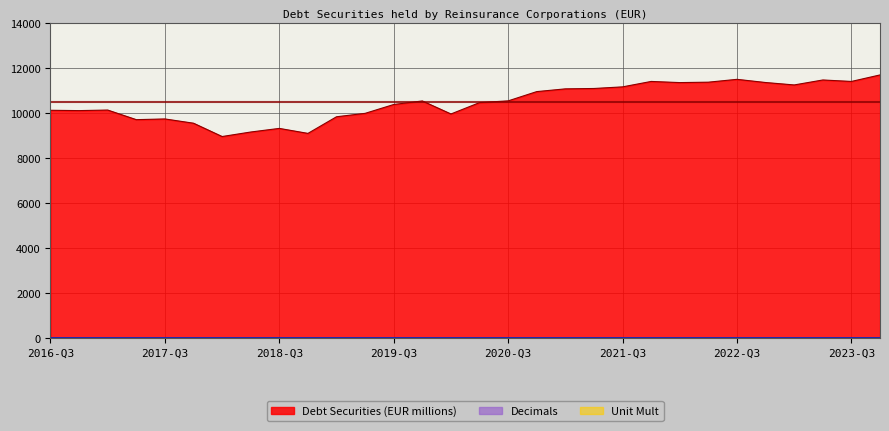

What is the sum of the Decimals values at 2023-Q3 and 2023-Q4?

4.0